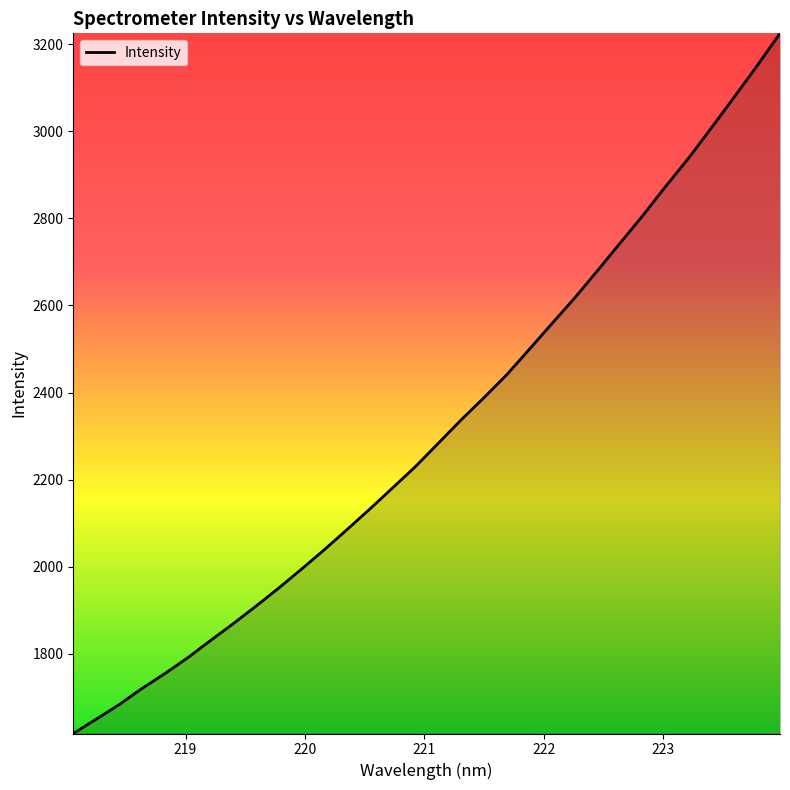

What is the minimum value shown in the chart?

1617.1